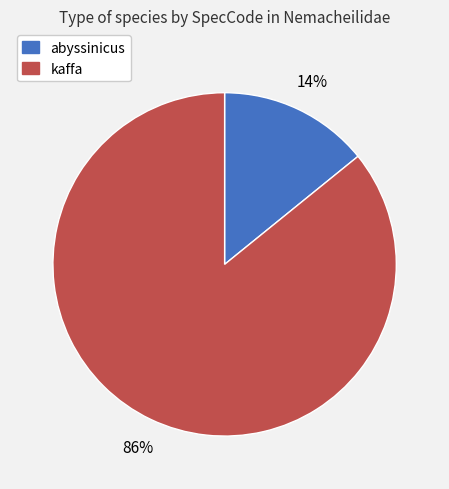

To the nearest percent, what is the average slice percentage?

50%